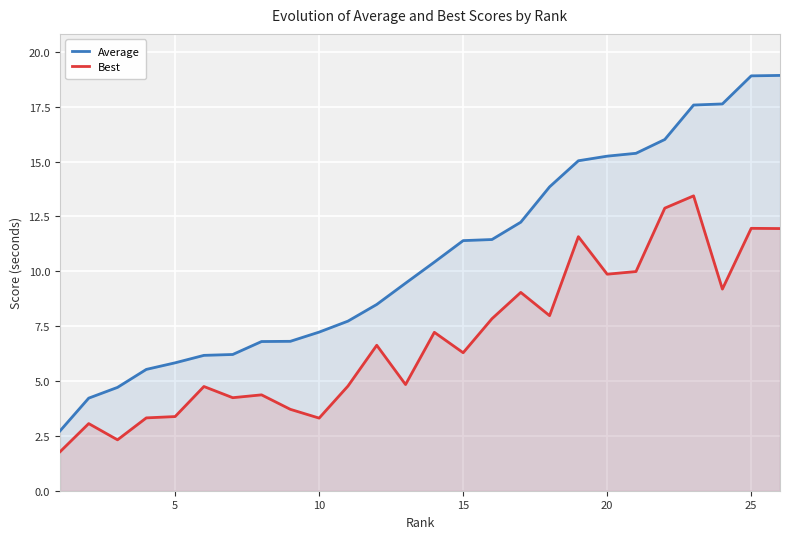

What is the minimum value shown in the chart?

1.8